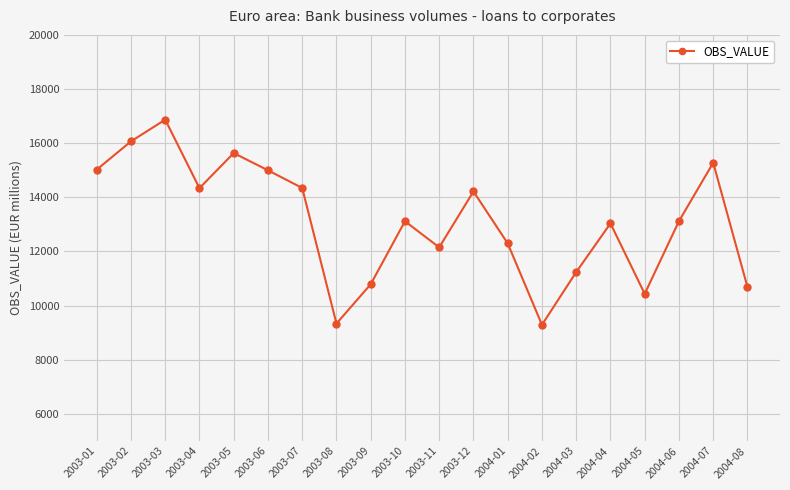

At which category does the data reach its first local valley?

2003-04